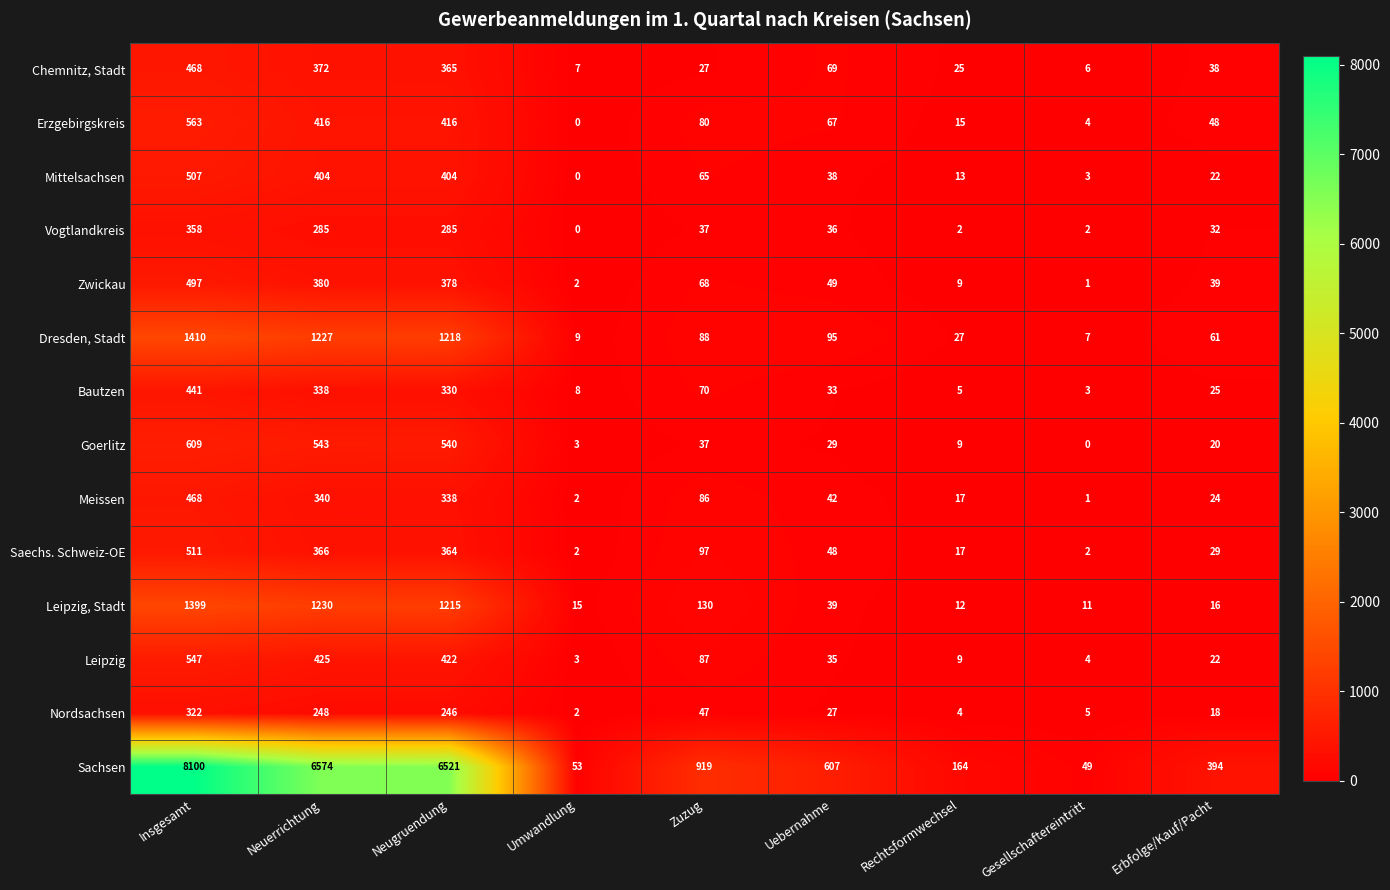

List the labels in order of Nordsachsen value, largest first.

Insgesamt, Neuerrichtung, Neugruendung, Zuzug, Uebernahme, Erbfolge/Kauf/Pacht, Gesellschaftereintritt, Rechtsformwechsel, Umwandlung